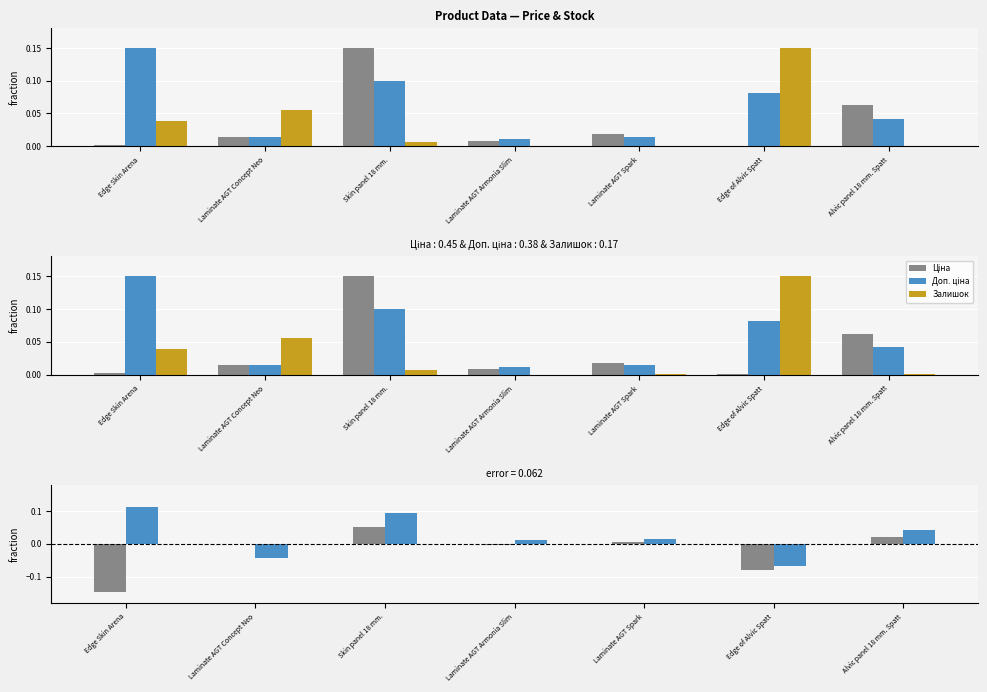

What are all the series names shown in the legend?

Ціна, Доп. ціна, Залишок